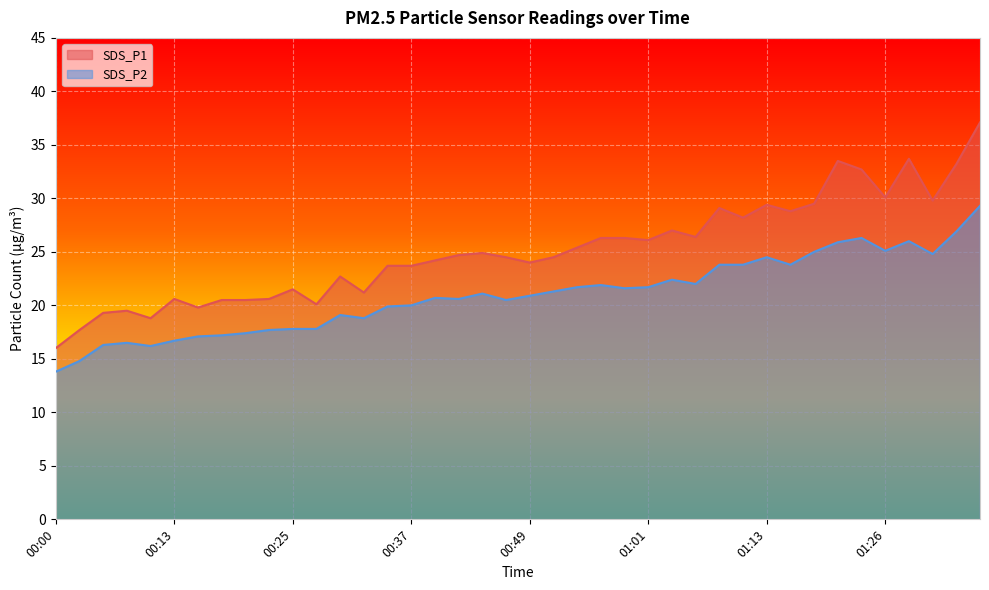

True or false: SDS_P2 has a value of 39.6 at 01:21.

False